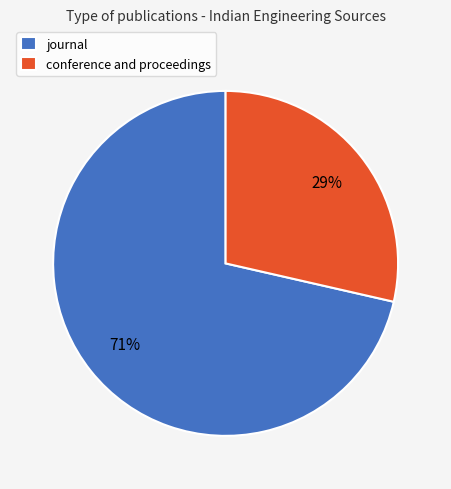

The conference and proceedings slice represents 23% of the pie. True or false?

False